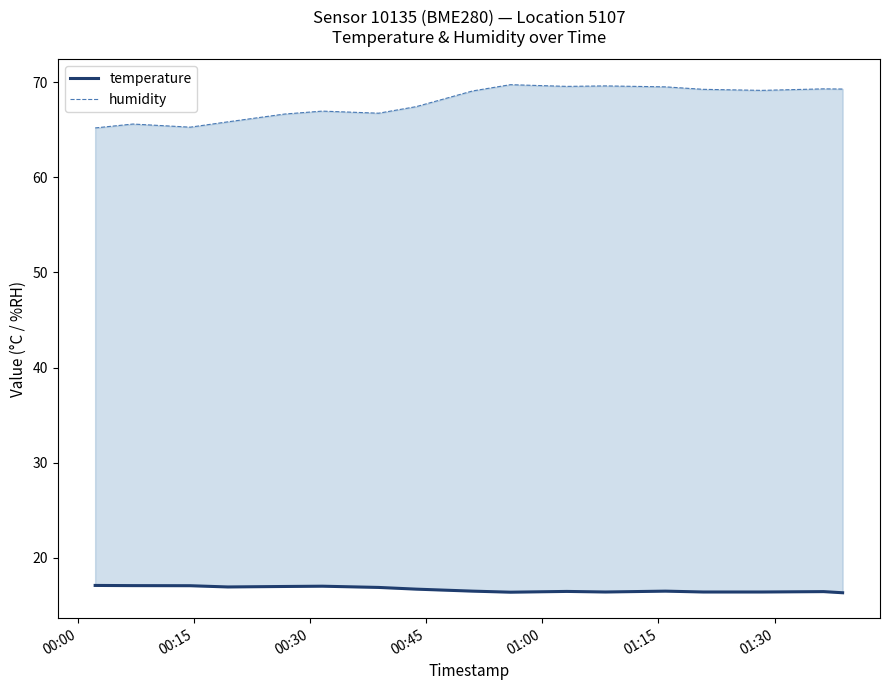

Read the temperature value at 00:30.

17.1